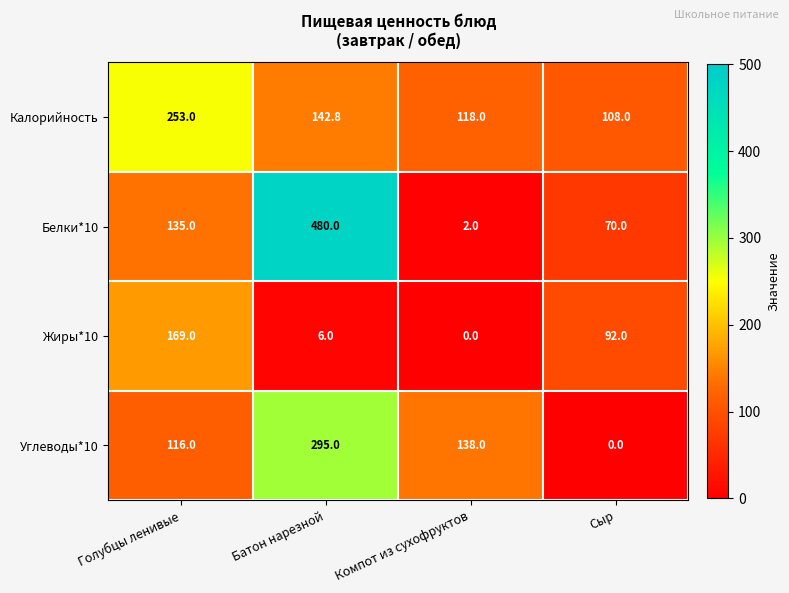

Is it true that Жиры*10 equals 92.0 at Сыр?

True